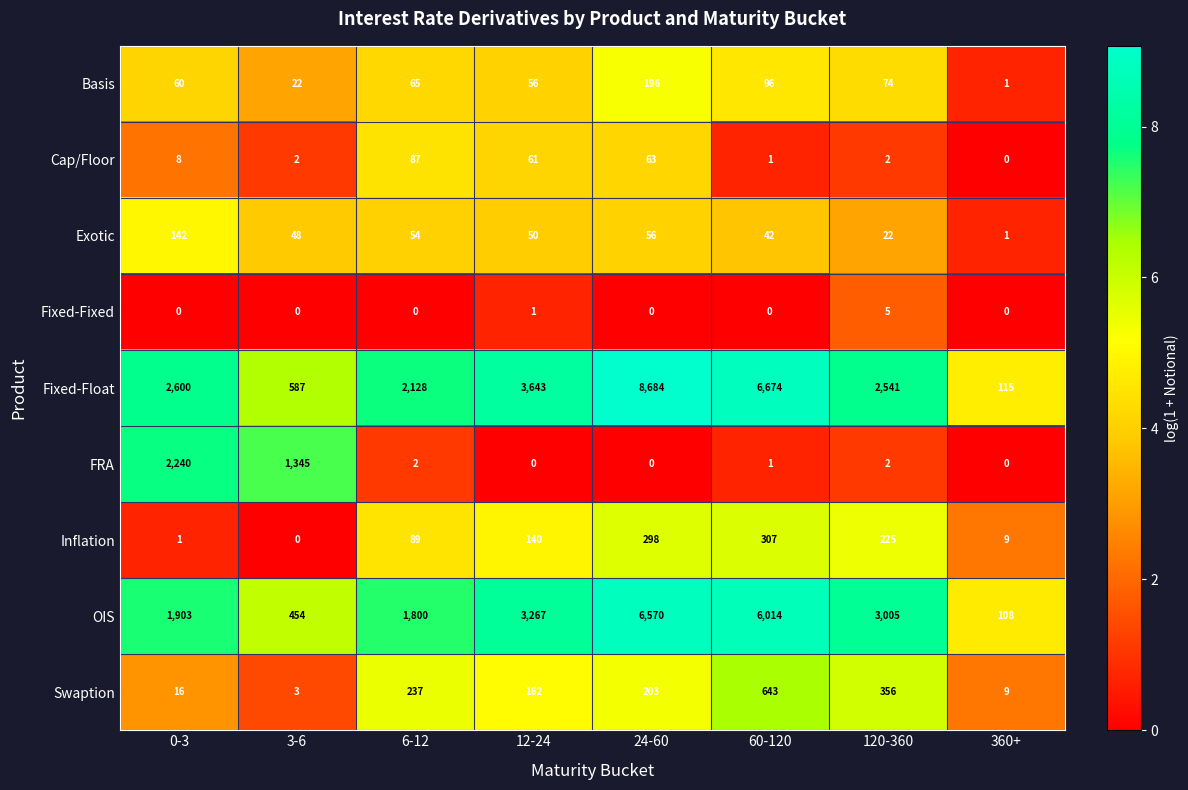

How many positive values does the Inflation series have?

7